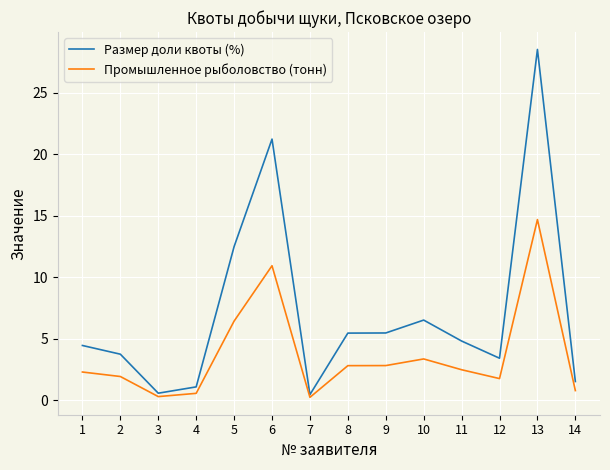

What is the maximum value for Размер доли квоты (%)?

28.5